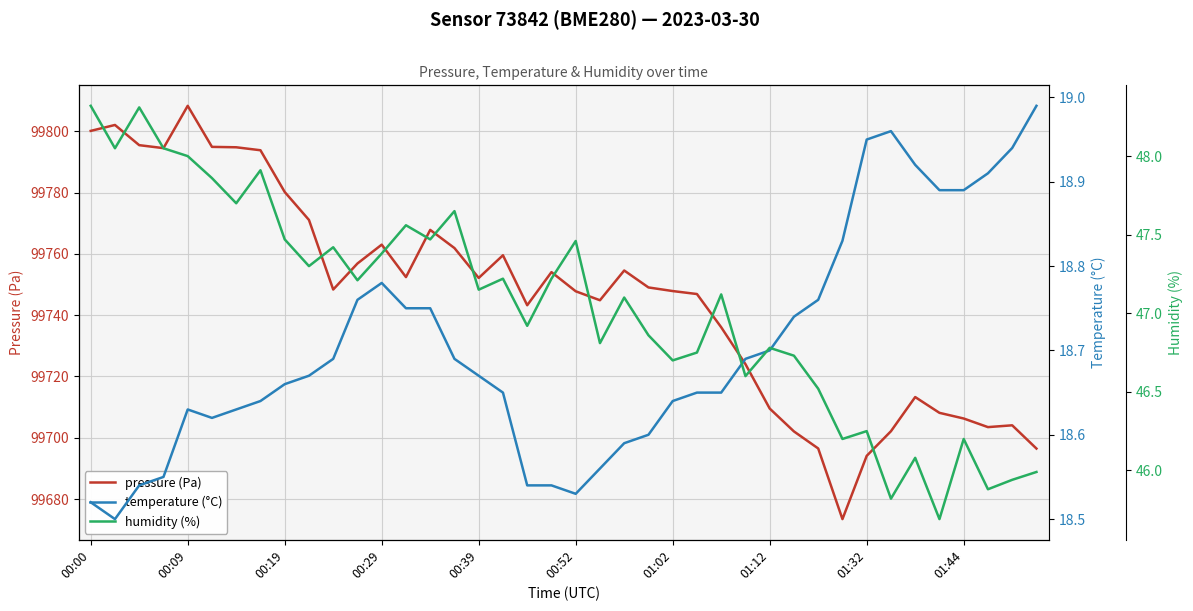

Which series has the largest total across all categories?

pressure (Pa)